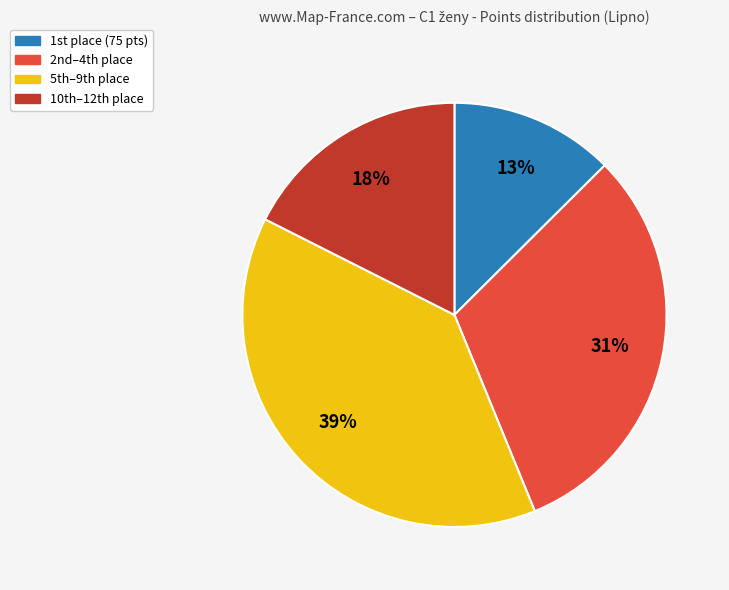

Does any single category account for the majority?

No